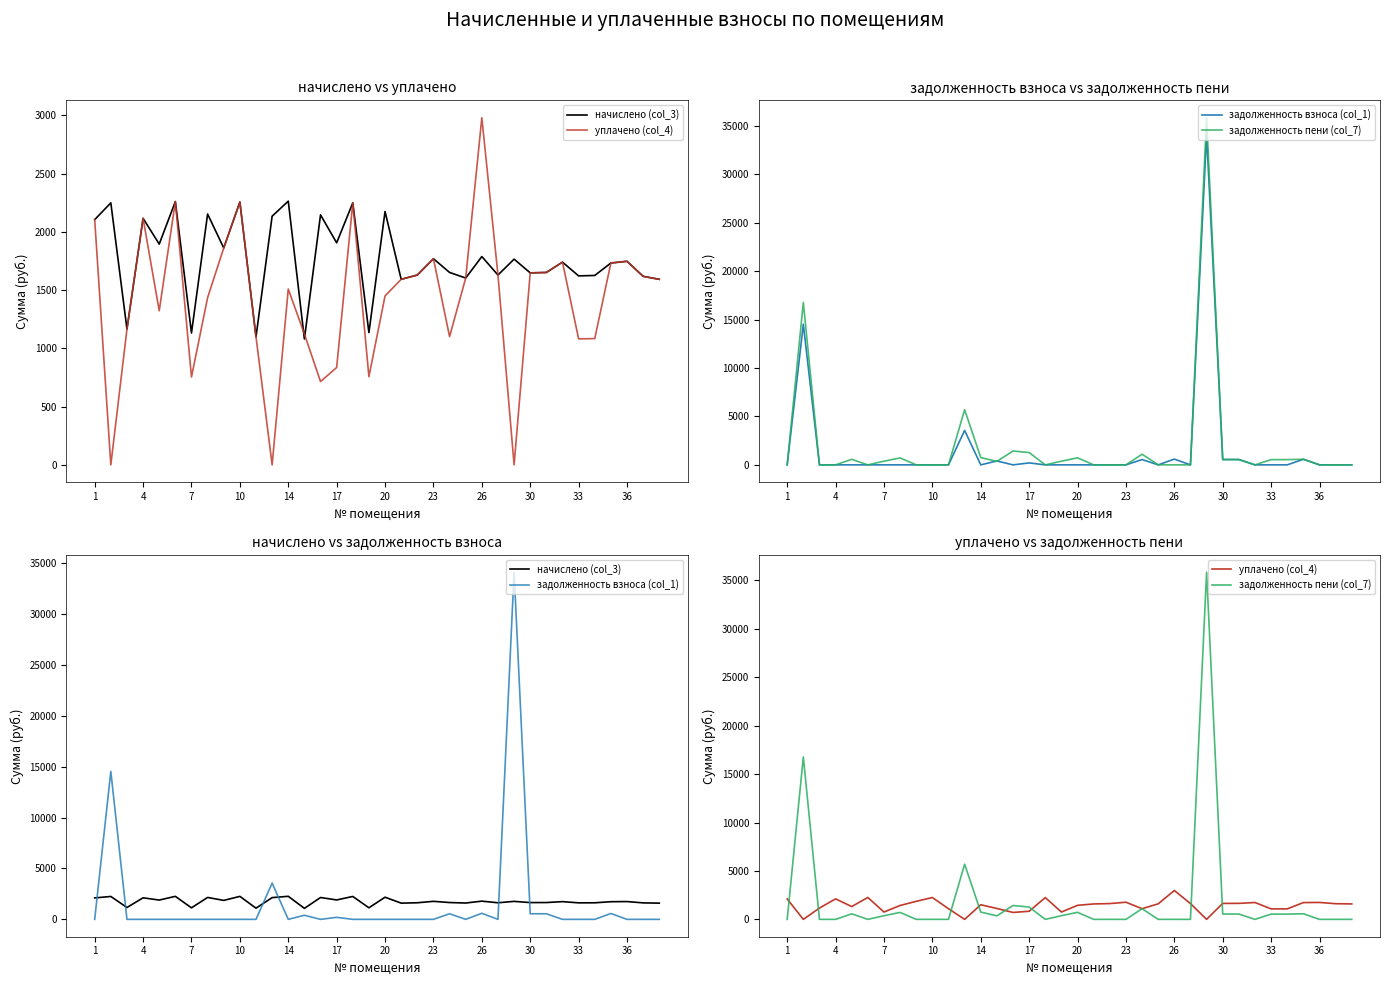

How many interior local peaks does the начислено (col_3) series have?

14